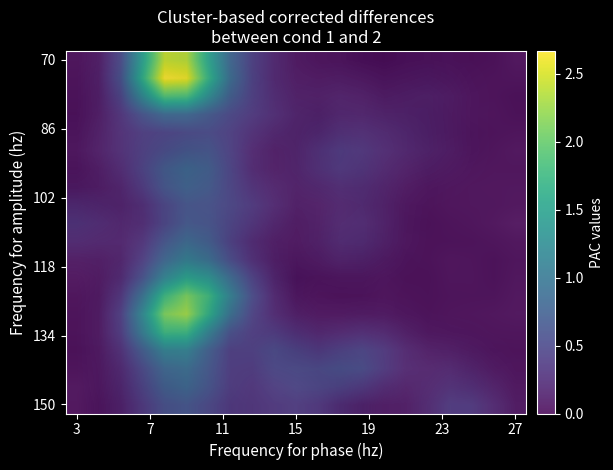

What is the total value across all series at 7?

2.0